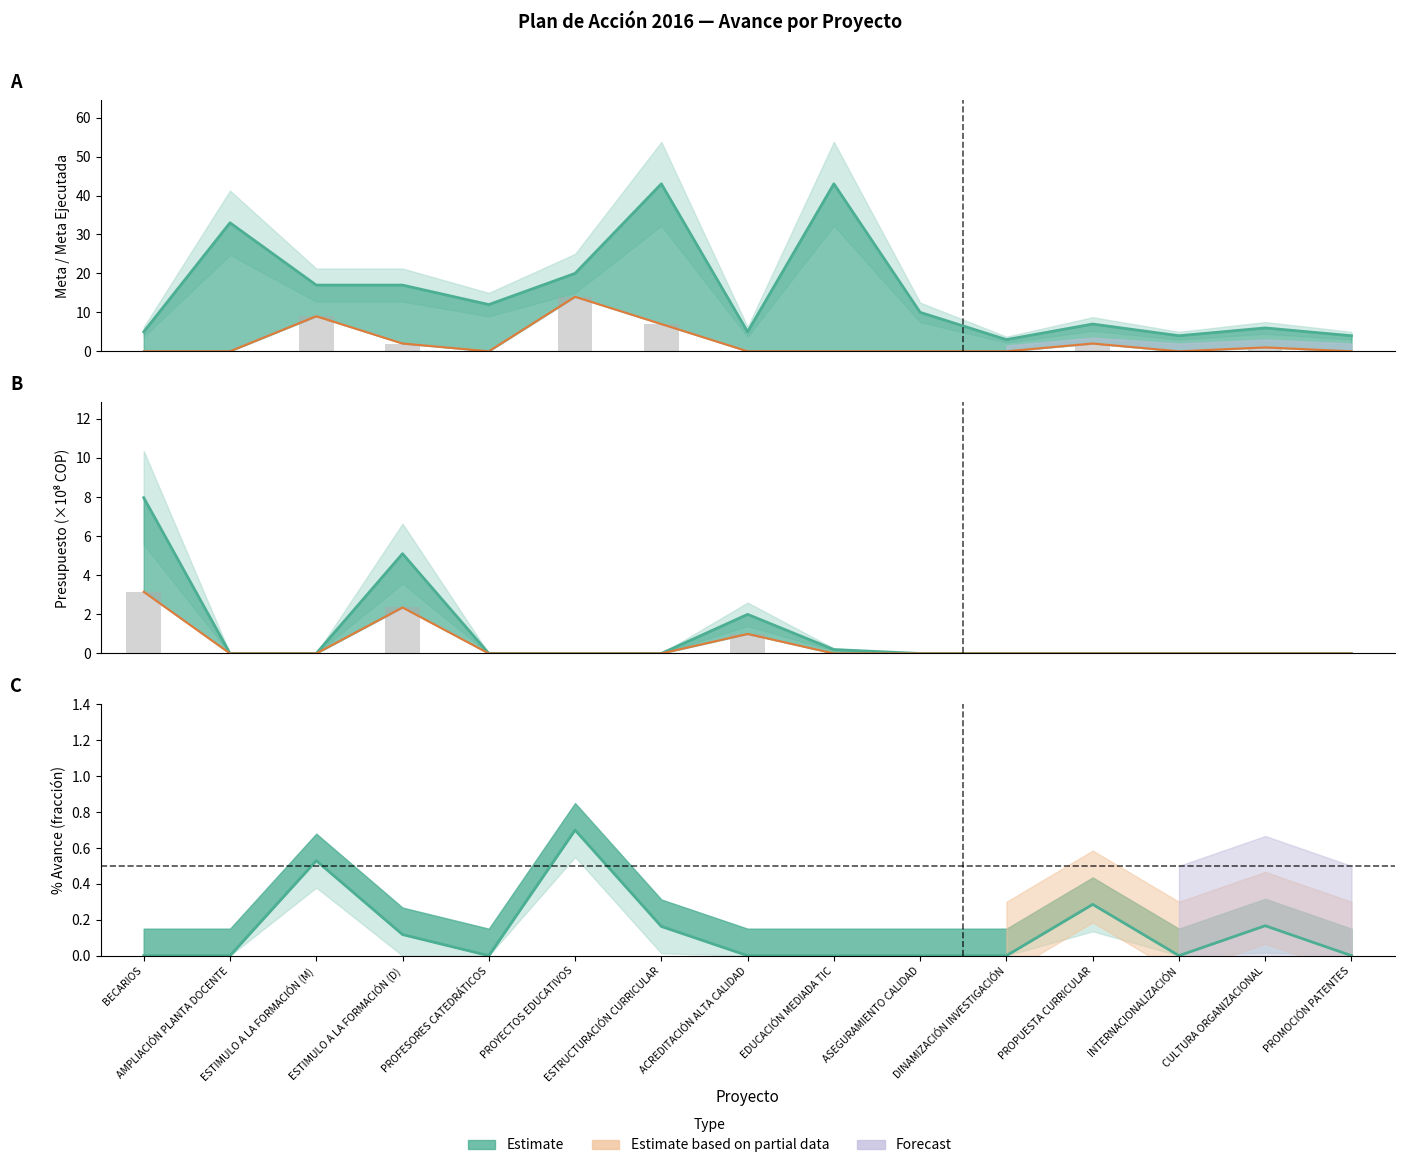

Rank the categories by Presupuesto Ejecutado (Partial) value from lowest to highest.

AMPLIACIÓN PLANTA DOCENTE, ESTIMULO A LA FORMACIÓN (M), PROFESORES CATEDRÁTICOS, PROYECTOS EDUCATIVOS, ESTRUCTURACIÓN CURRICULAR, EDUCACIÓN MEDIADA TIC, ASEGURAMIENTO CALIDAD, DINAMIZACIÓN INVESTIGACIÓN, PROPUESTA CURRICULAR, INTERNACIONALIZACIÓN, CULTURA ORGANIZACIONAL, PROMOCIÓN PATENTES, ACREDITACIÓN ALTA CALIDAD, ESTIMULO A LA FORMACIÓN (D), BECARIOS